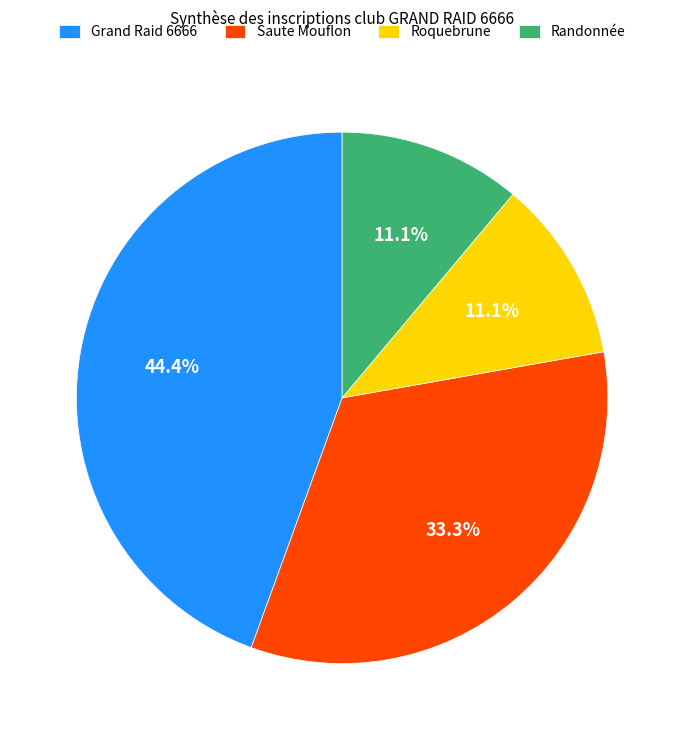

What is the largest slice in the pie chart?

Grand Raid 6666